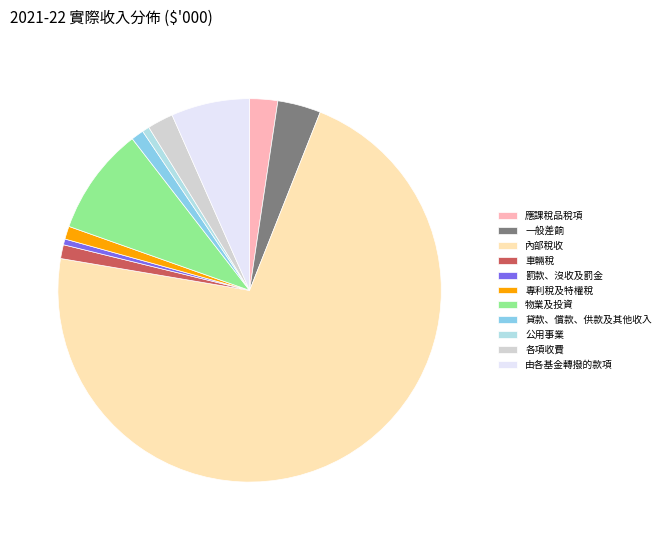

Between 貸款、償款、供款及其他收入 and 各項收費, which is larger?

各項收費